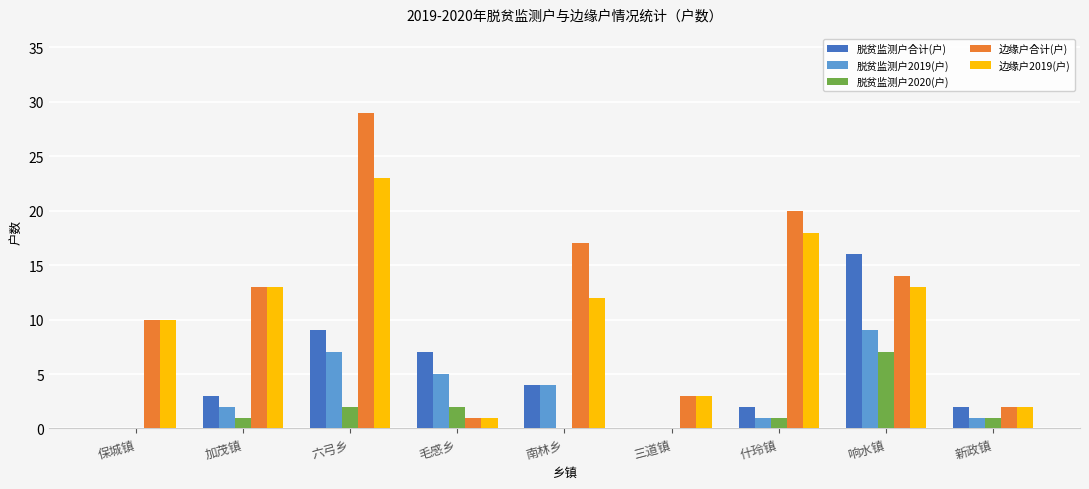

Count the number of data series in this chart.

5